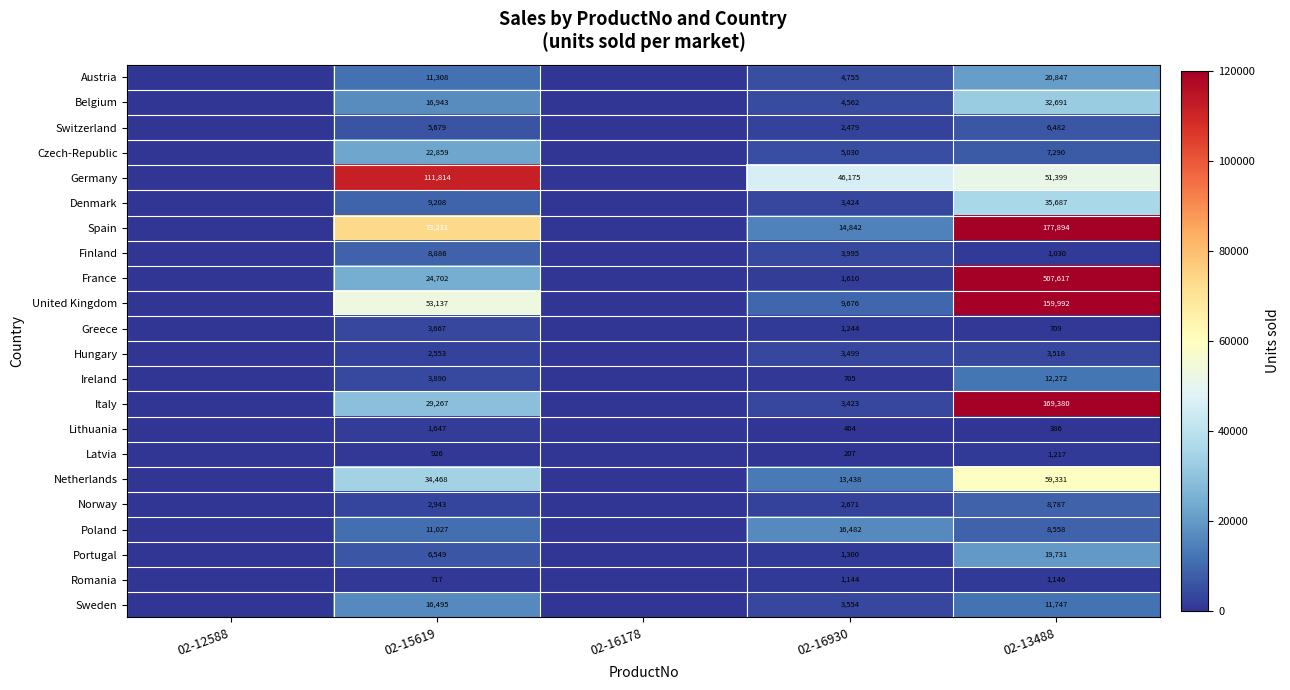

Which series changed the most between 02-16930 and 02-13488?

France